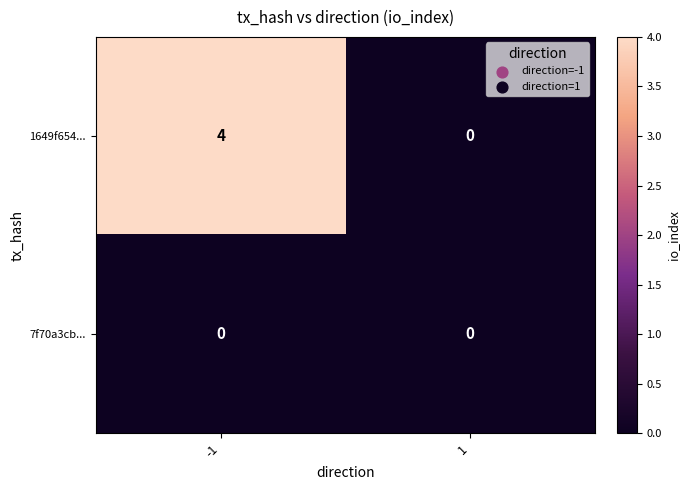

How many positive values does the 1649f654... series have?

1